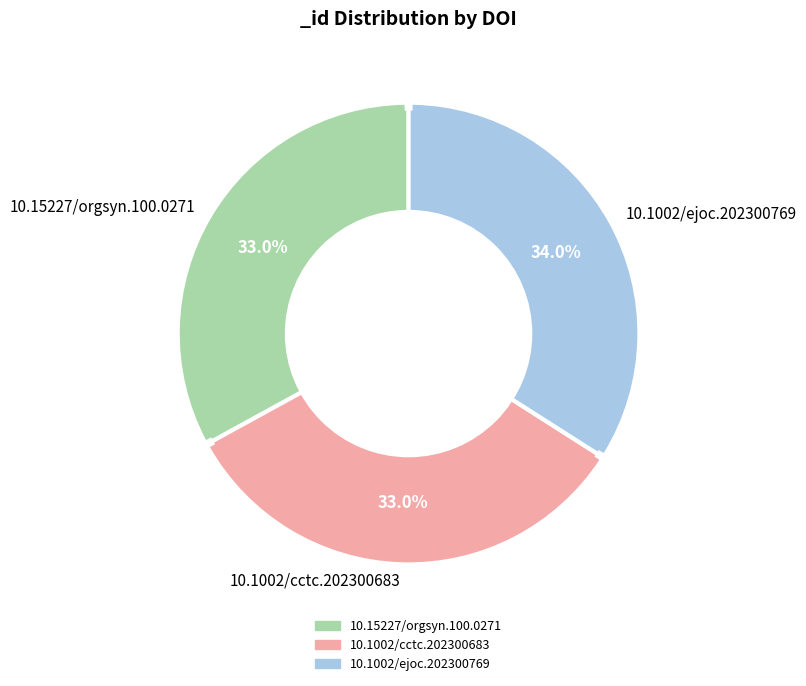

How many segments does this pie chart have?

3